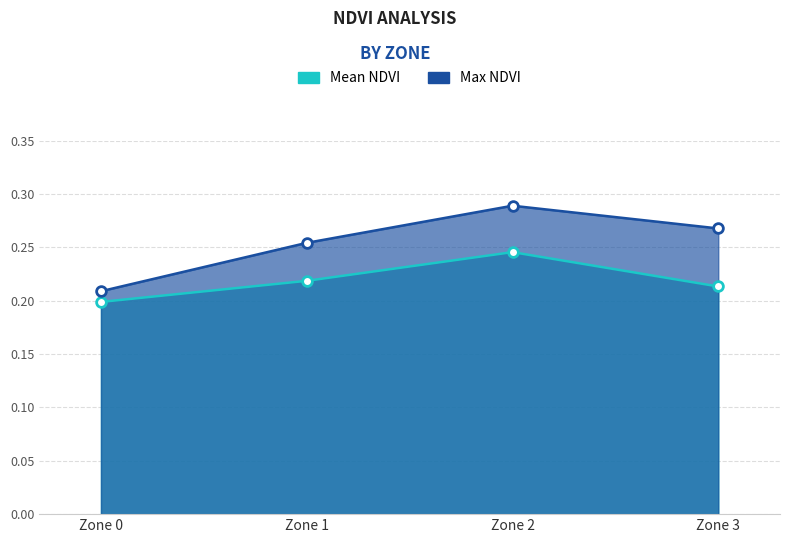

Between Zone 0 and Zone 1, which series saw the biggest shift?

Max NDVI